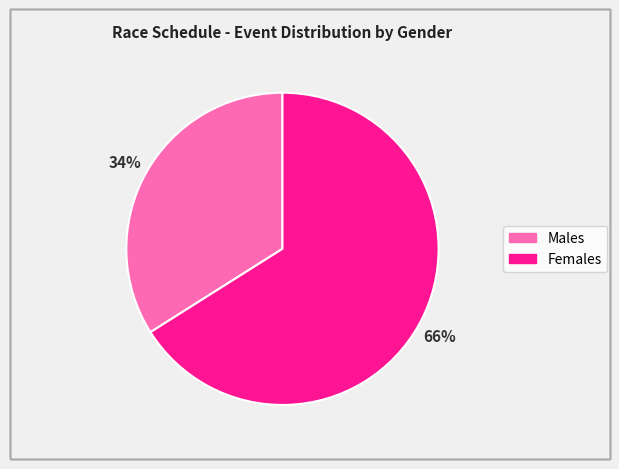

To the nearest percent, what is the difference between the largest and smallest slice percentages?

32%